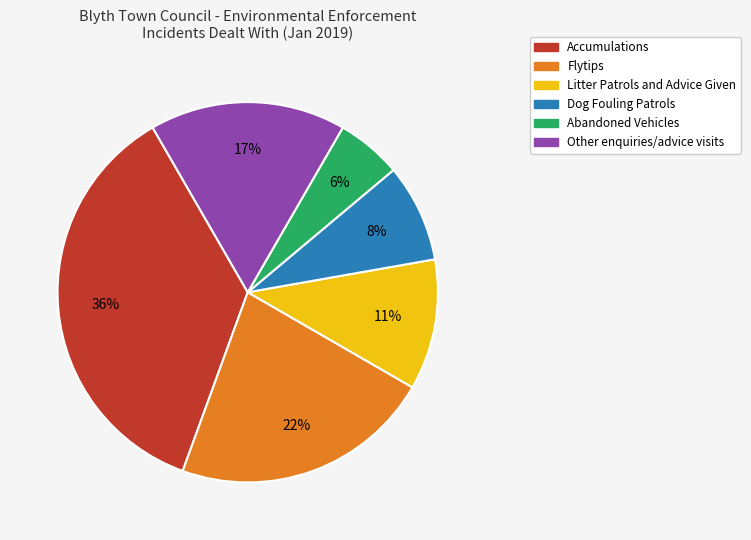

What is the ratio of the value at Litter Patrols and Advice Given to the value at Accumulations?

0.3